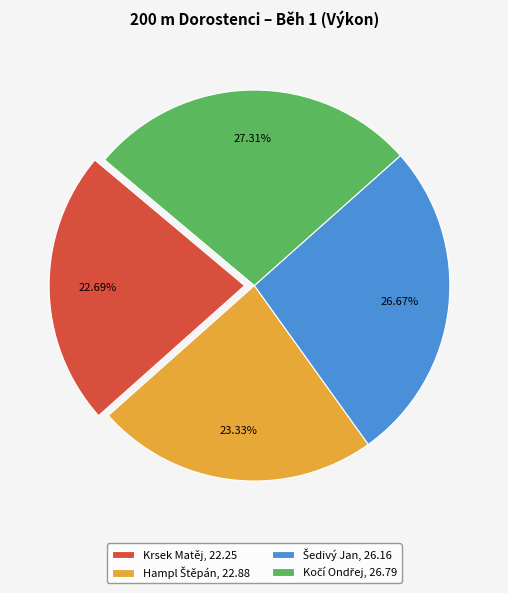

To the nearest percent, what percentage of the pie is Krsek Matěj?

23%